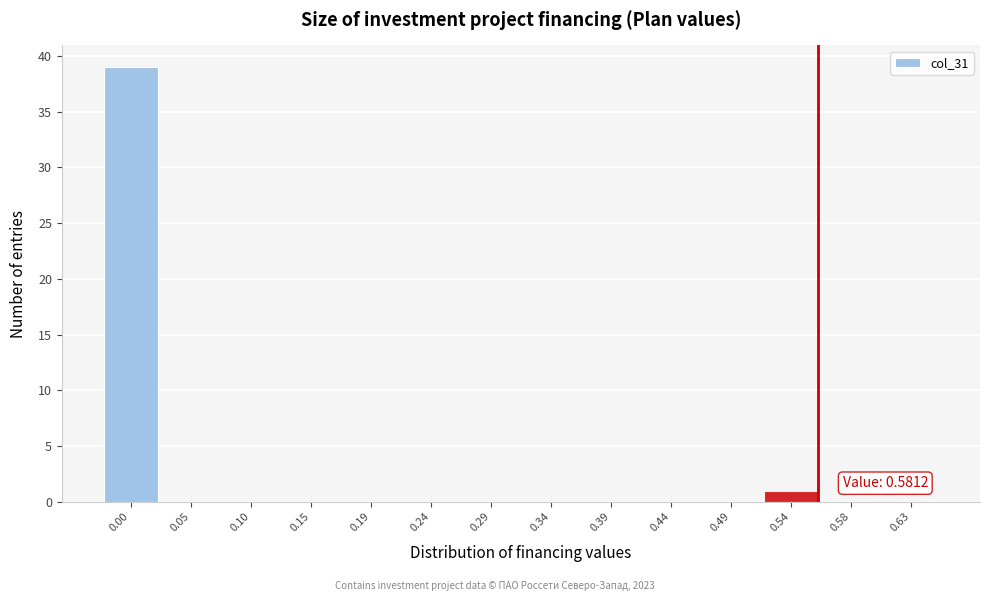

Reading left to right, list all the values displayed in this chart.

0.00=39	0.05=0	0.10=0	0.15=0	0.19=0	0.24=0	0.29=0	0.34=0	0.39=0	0.44=0	0.49=0	0.54=1	0.58=0	0.63=0